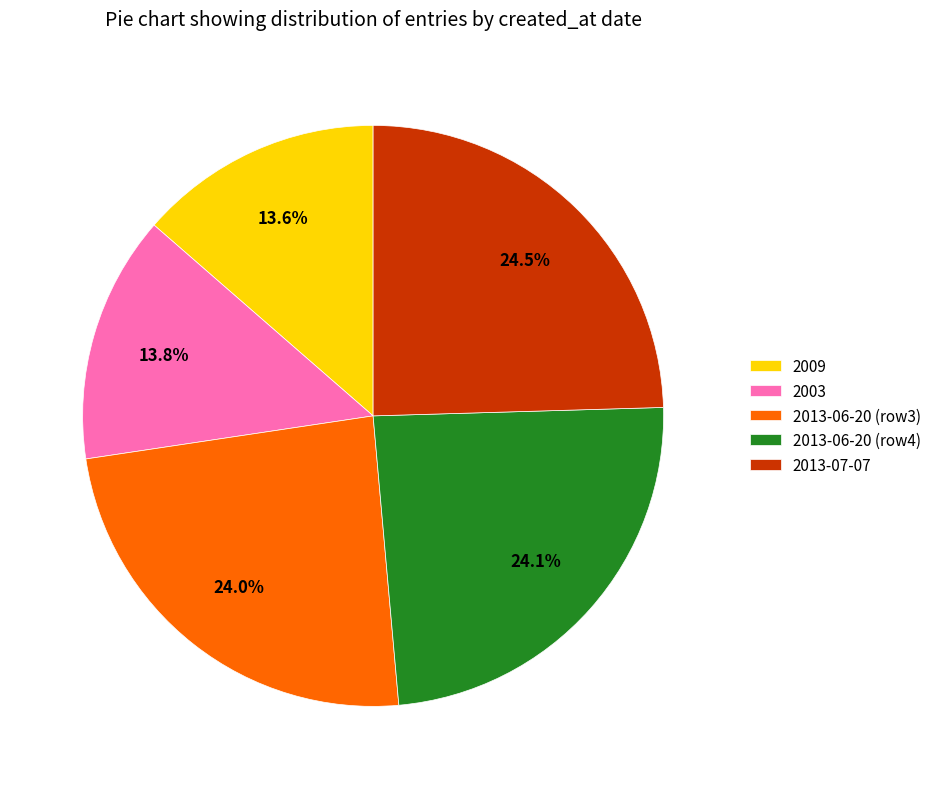

Is there any slice that represents more than half of the pie?

No